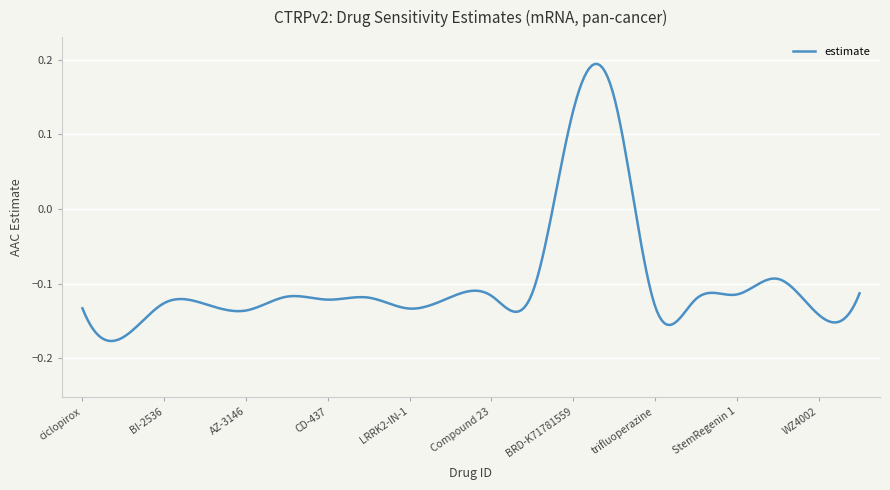

What is the minimum value shown in the chart?

-0.2